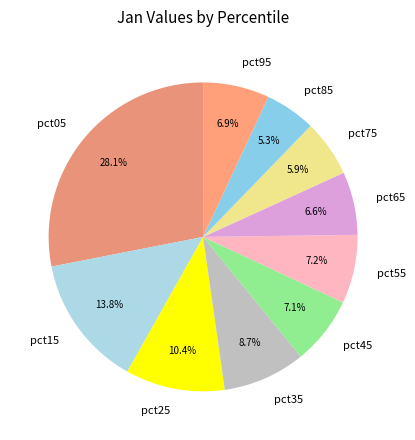

What percentage is the pct35 slice, to the nearest percent?

9%